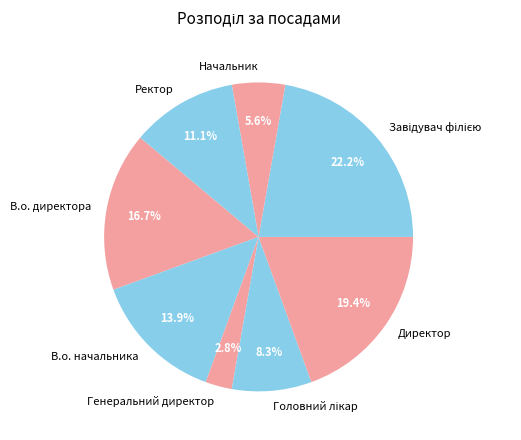

Which slice is the smallest?

Генеральний директор